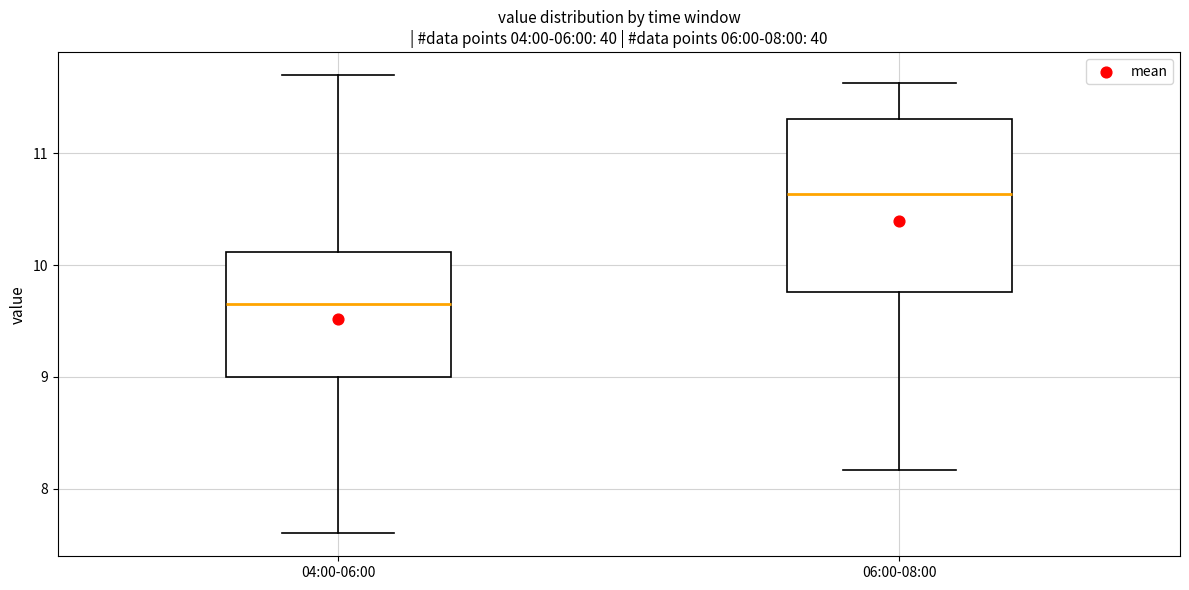

Which box's median line is the highest?

06:00-08:00